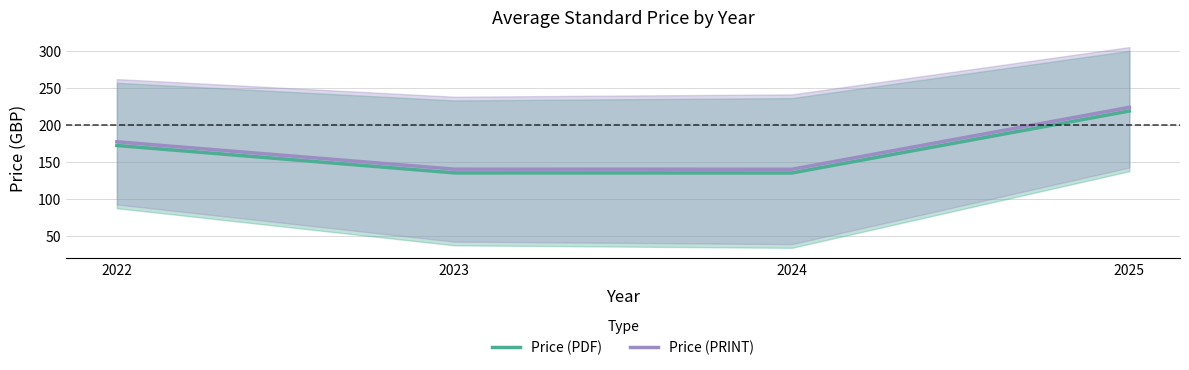

Does the chart have visible grid lines?

Yes